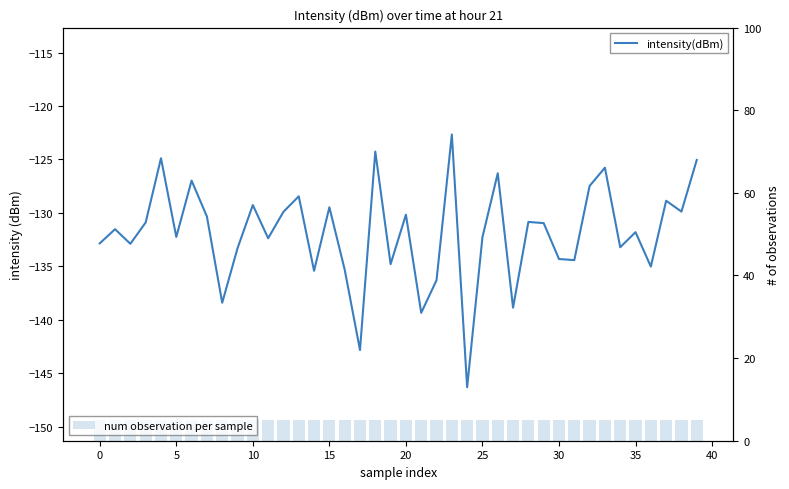

What is the difference between the highest and lowest values at 33?

130.8